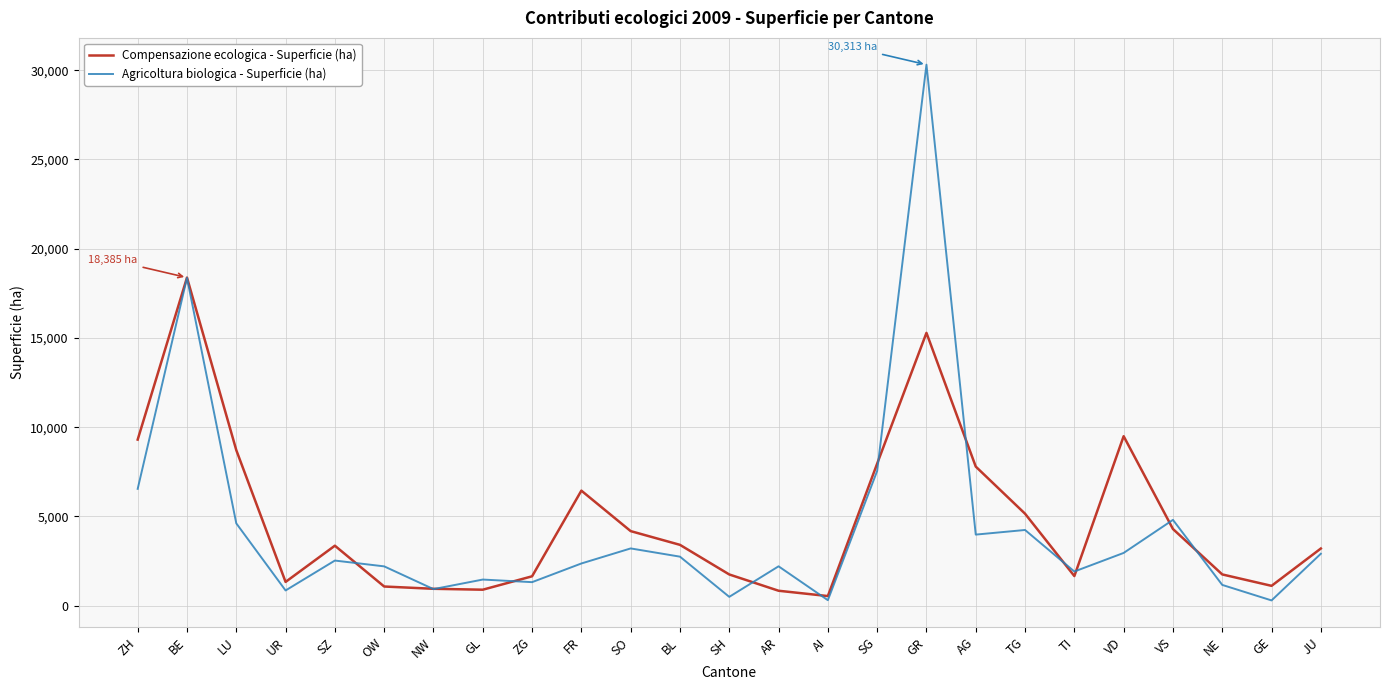

Is the value of Agricoltura biologica - Superficie (ha) at VS greater than the value of Compensazione ecologica - Superficie (ha) at FR?

No